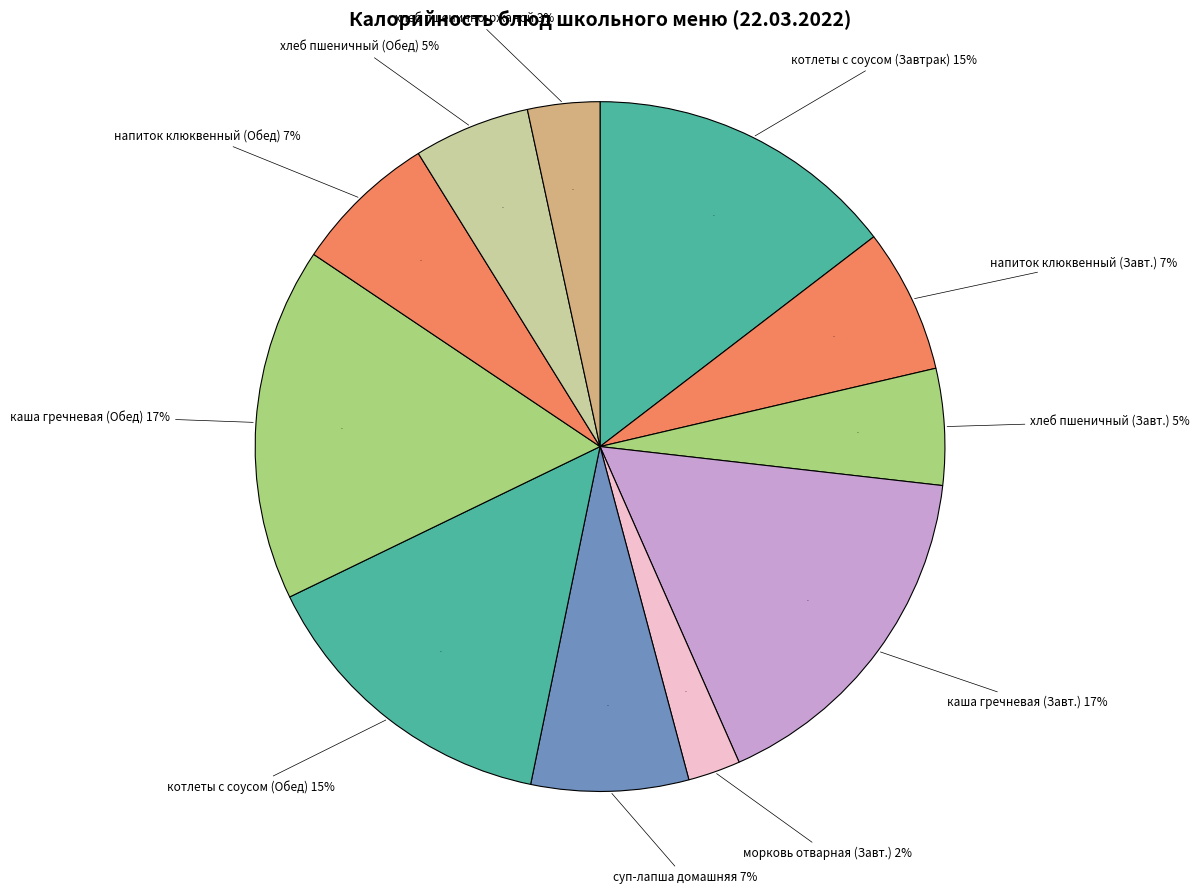

To the nearest percent, what percentage of the pie is котлеты с соусом красным основным (Обед)?

15%